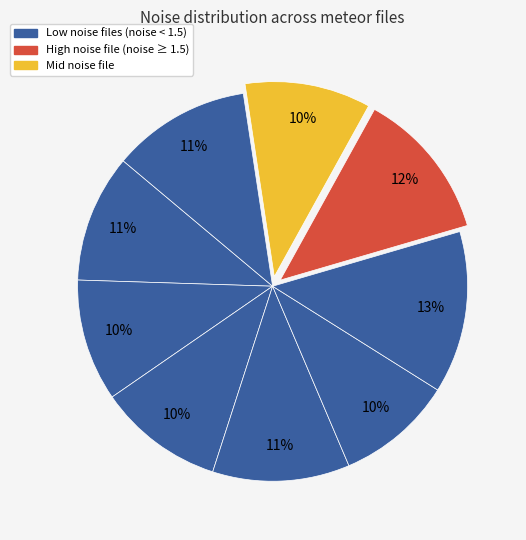

How many slices are in this pie chart?

9